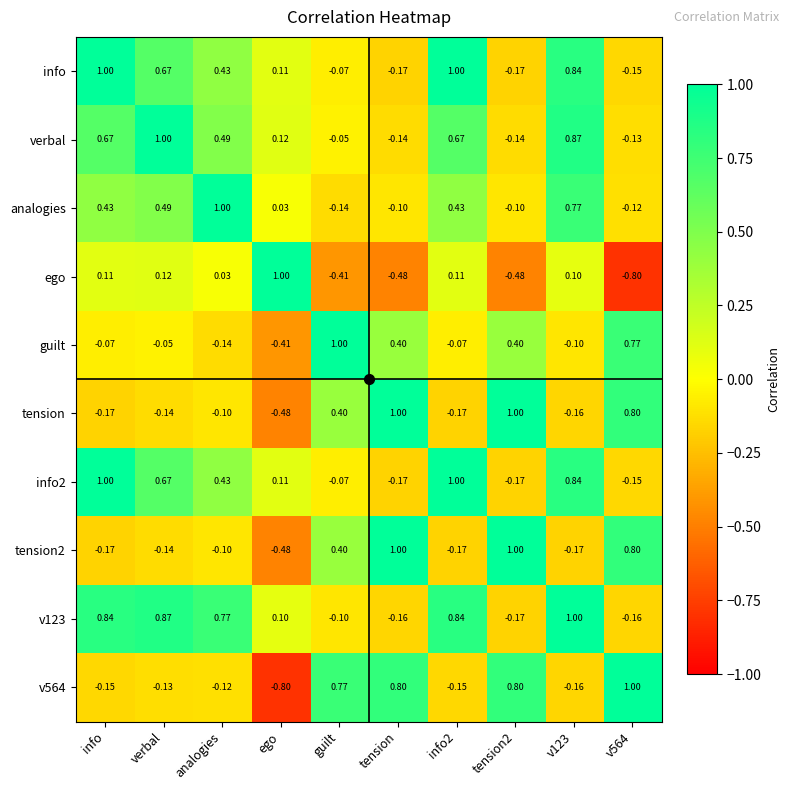

At which label is info closest to 0?

guilt